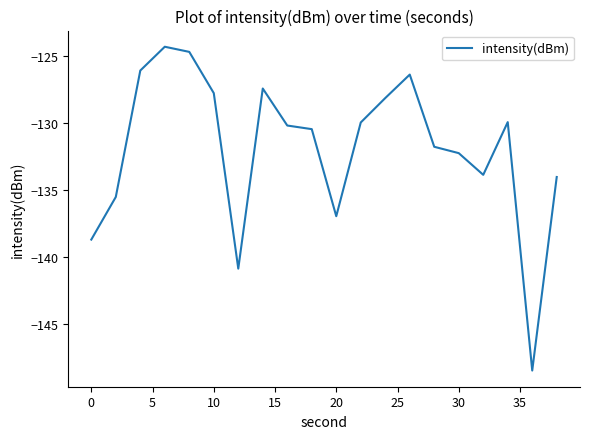

What is the smallest value displayed?

-148.5